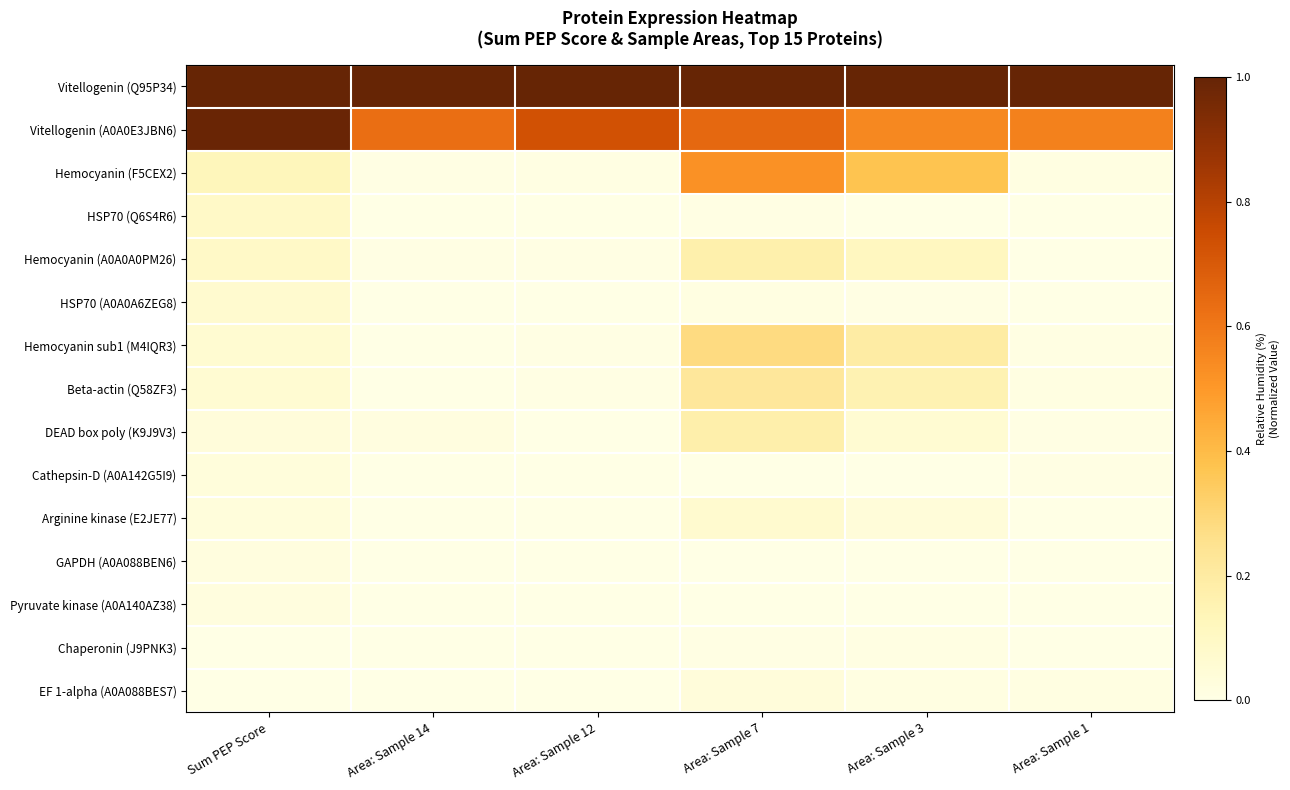

At how many categories does at least one series exceed 0?

6